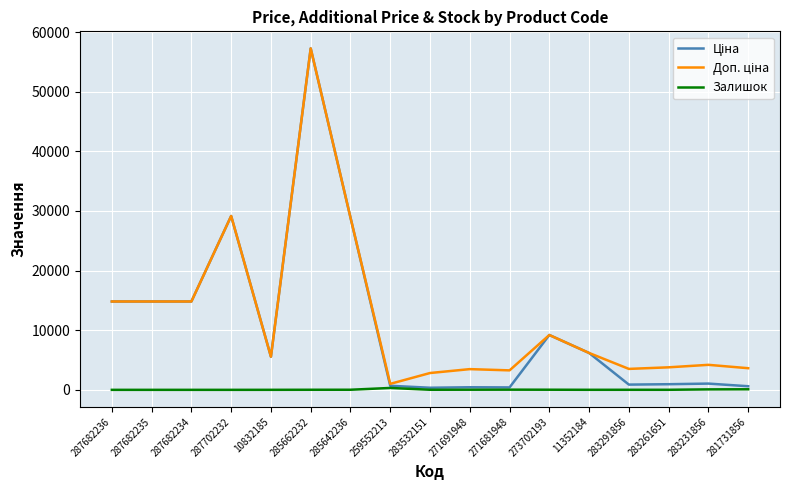

Is it true that Залишок equals 9.0 at 283291856?

True